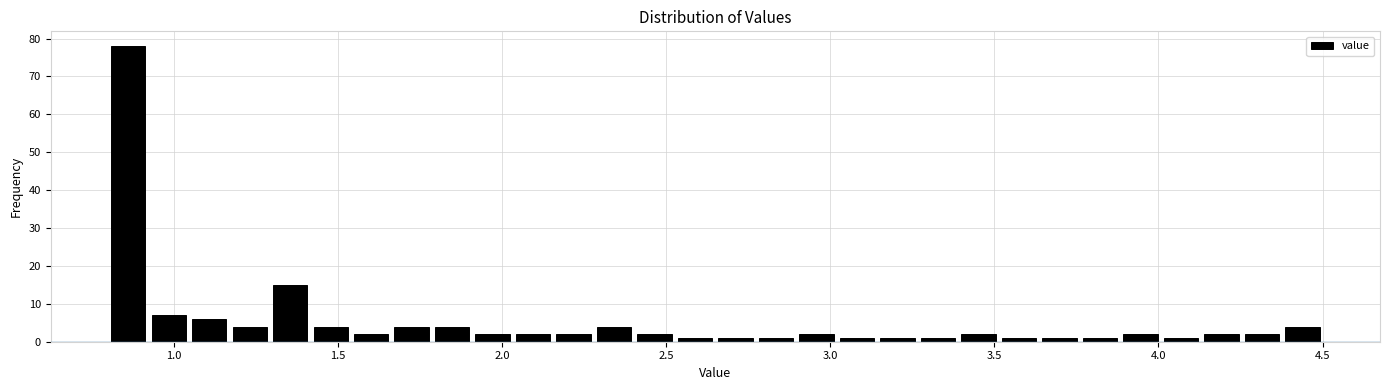

Around what value on the x-axis is the tallest bar? Give the approximate position of its centre, as read against the axis.

0.85